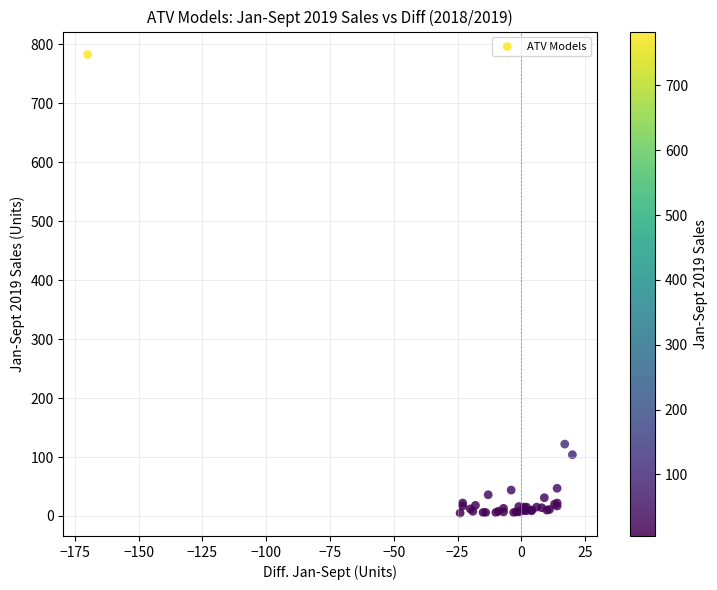

What Y value in the scatter plot is closest to 394?

122